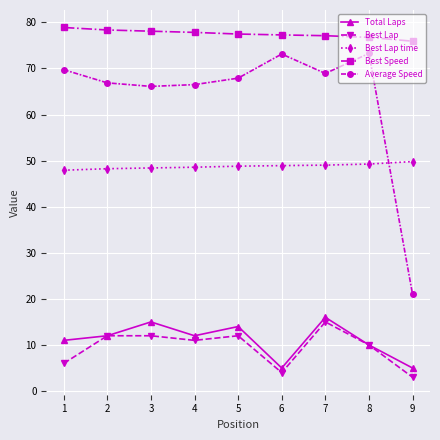

How many data points does each series have?

9